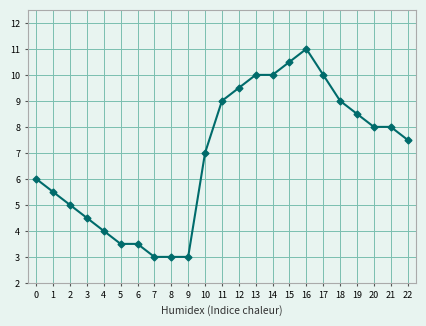

What is the minimum value shown in the chart?

3.0